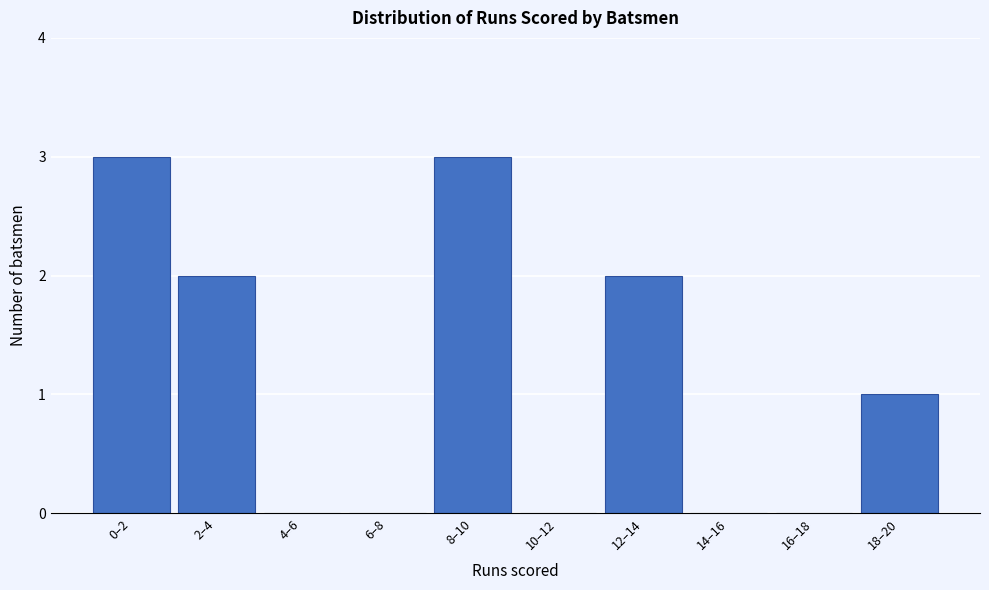

Reading left to right, list all the values displayed in this chart.

0–2=3	2–4=2	4–6=0	6–8=0	8–10=3	10–12=0	12–14=2	14–16=0	16–18=0	18–20=1